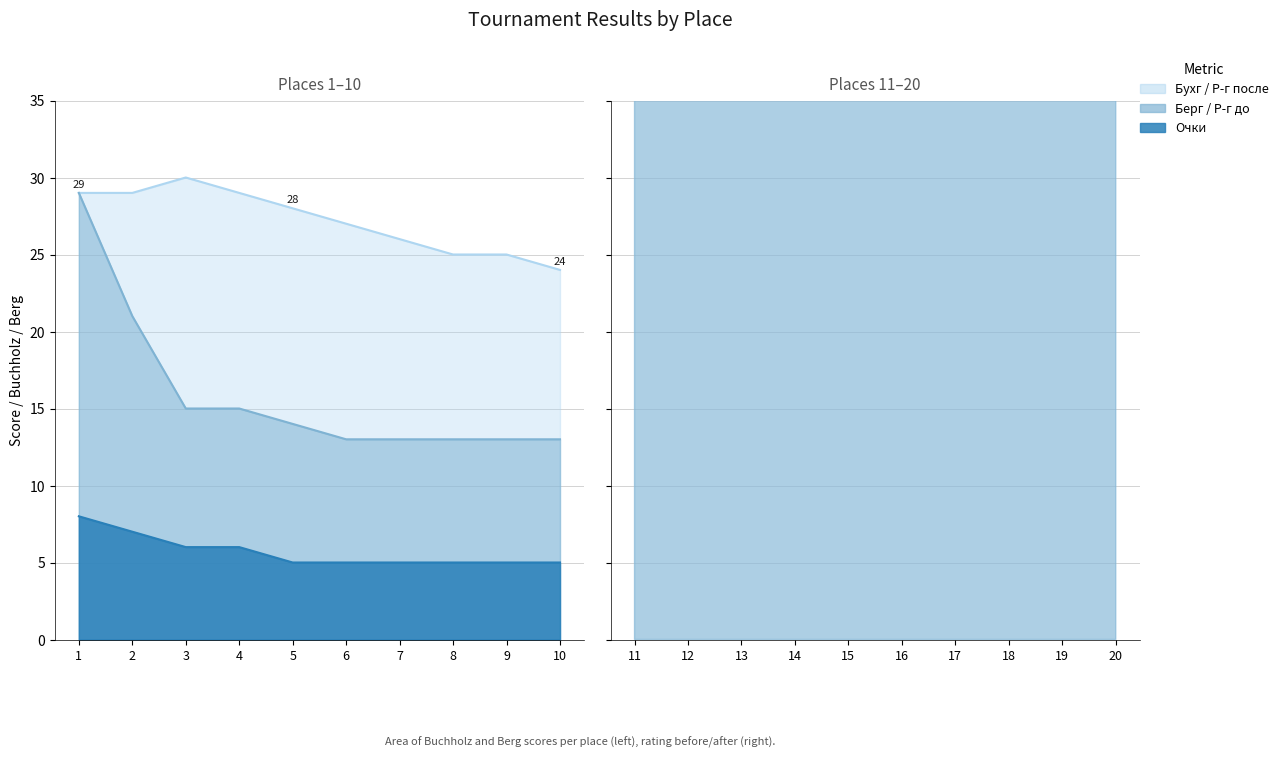

Reading left to right, transcribe all the data shown in this chart.

Место: 1=1	2=2	3=3	4=4	5=5	6=6	7=7	8=8	9=9	10=10	11=11	12=12	13=13	14=14	15=15	16=16	17=17	18=18	19=19	20=20
Очки: 1=8	2=7	3=6	4=6	5=5	6=5	7=5	8=5	9=5	10=5	11=5	12=5	13=5	14=5	15=4	16=4	17=4	18=4	19=4	20=4
Бухг: 1=29	2=29	3=30	4=29	5=28	6=27	7=26	8=25	9=25	10=24	11=23	12=22	13=22	14=20	15=24	16=21	17=21	18=20	19=20	20=20
Берг: 1=29	2=21	3=15	4=15	5=14	6=13	7=13	8=13	9=13	10=13	11=13	12=12	13=12	14=10	15=8	16=11	17=7	18=7	19=6	20=6
Р-г до: 1=1436	2=1022	3=938	4=1115	5=863	6=784	7=729	8=794	9=717	10=893	11=663	12=901	13=595	14=643	15=778	16=202	17=615	18=765	19=735	20=691
Р-г после: 1=1483	2=1126	3=1003	4=1122	5=895	6=839	7=787	8=811	9=747	10=897	11=698	12=900	13=729	14=668	15=736	16=666	17=619	18=718	19=698	20=650